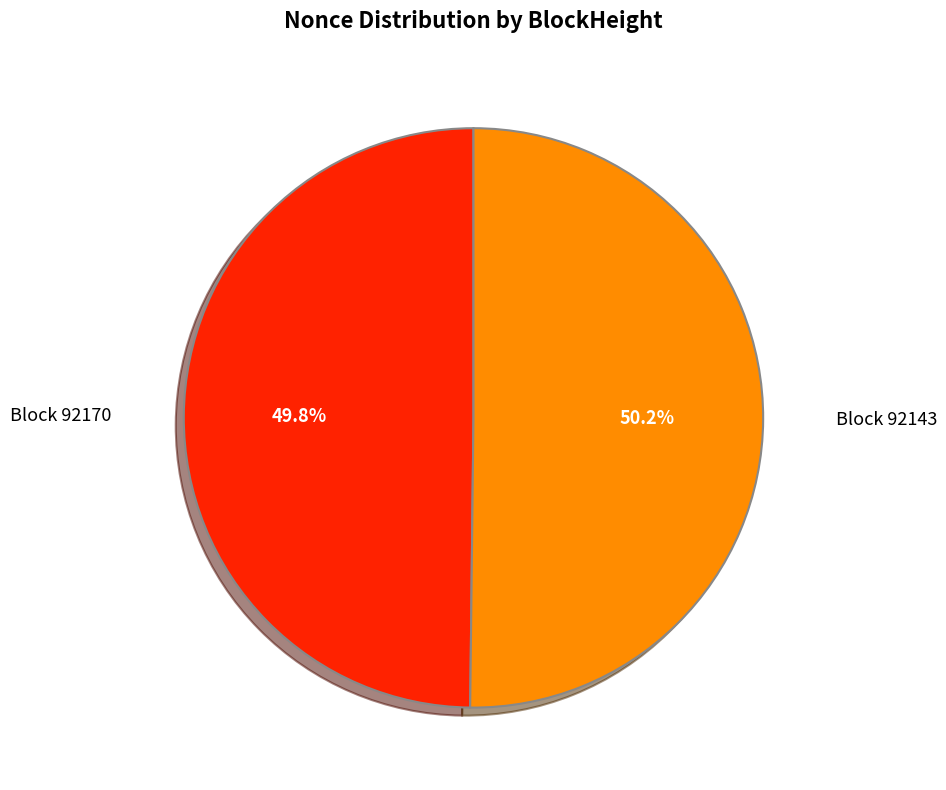

Is there any slice that represents more than half of the pie?

Yes